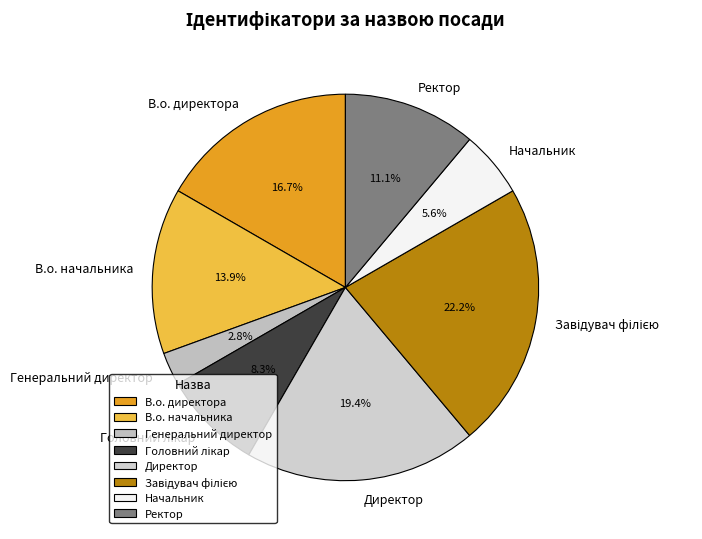

Is the sum of Директор and Генеральний директор greater than half?

No